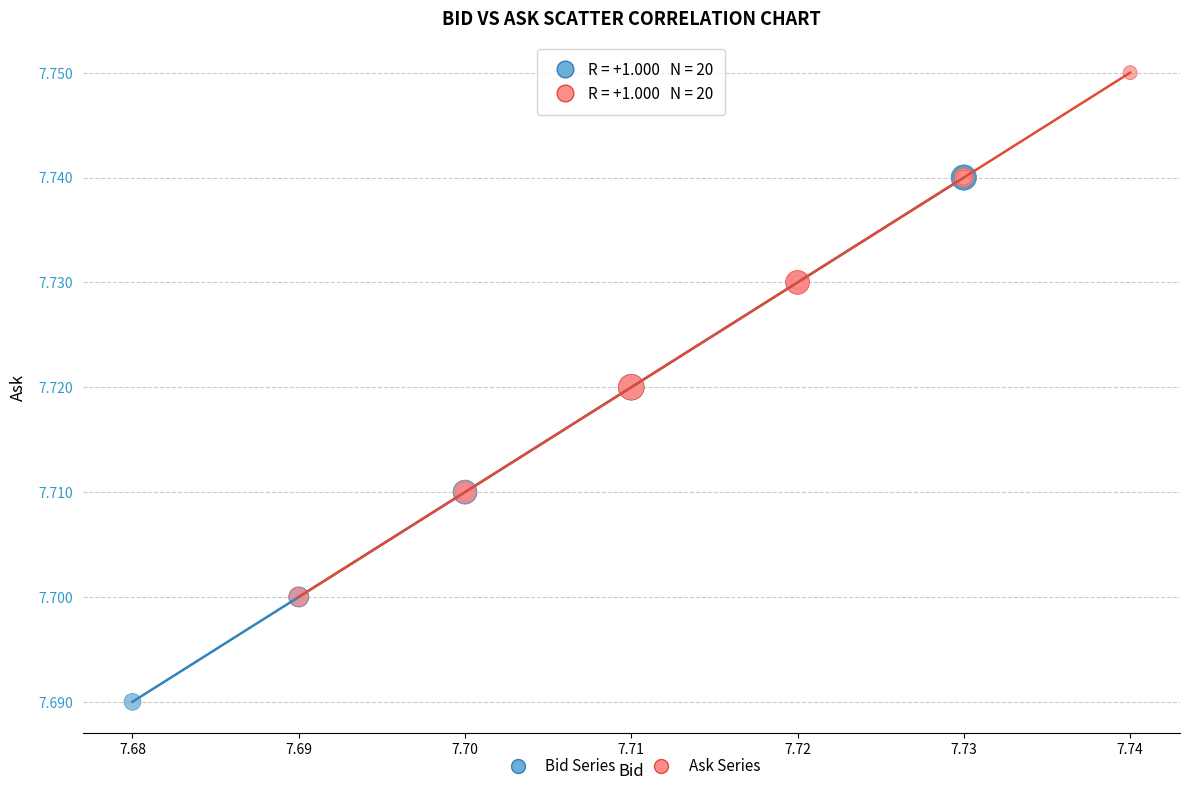

What are all the series names shown in the legend?

Bid Series, Ask Series